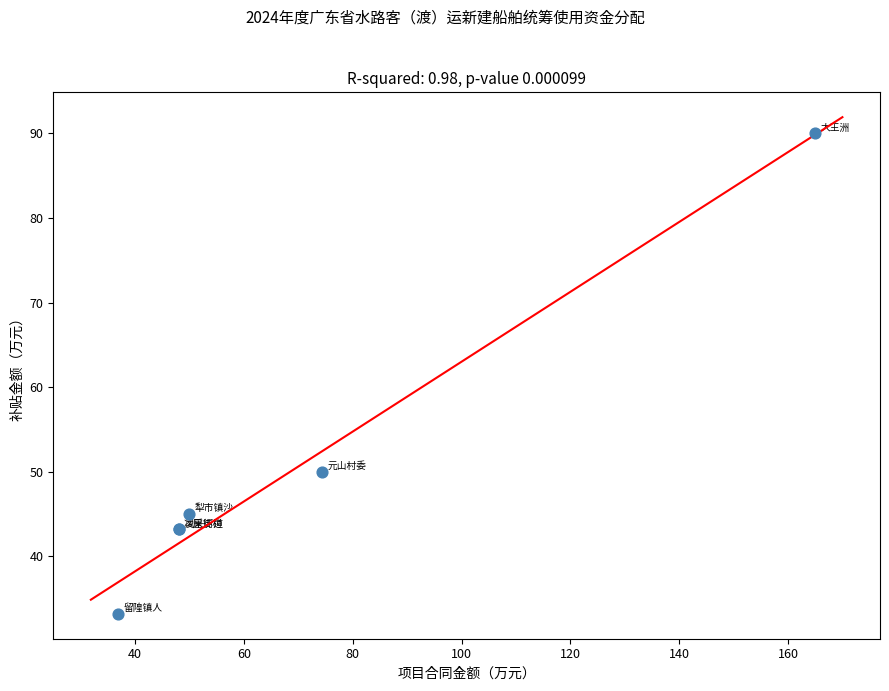

What Y value in the scatter plot is closest to 61?

50.0